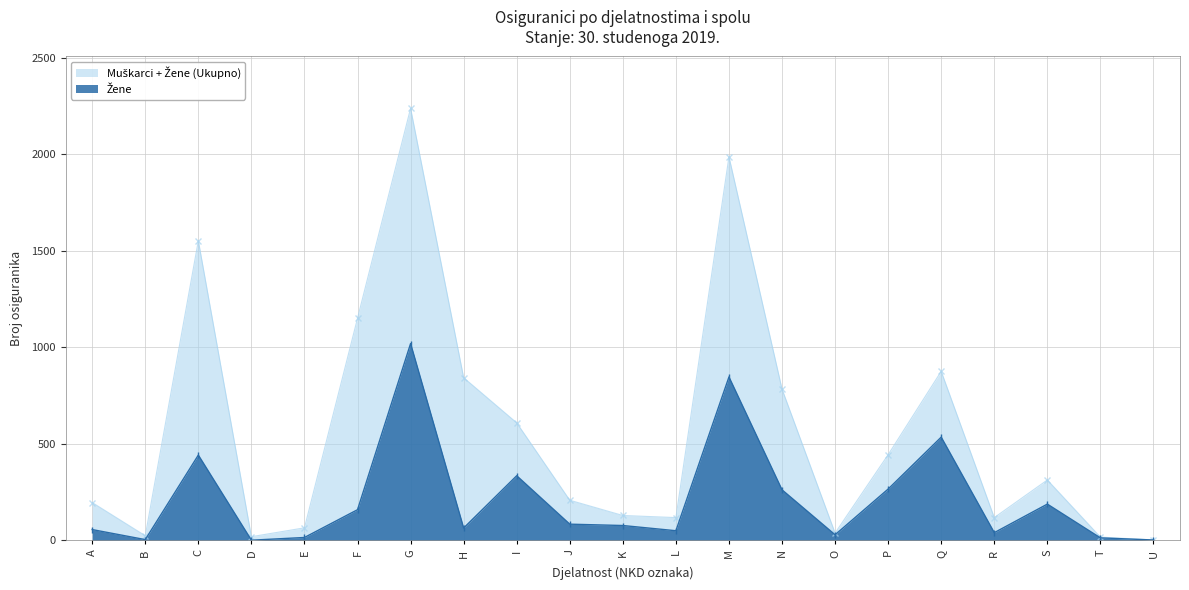

How many data points does each series have?

21